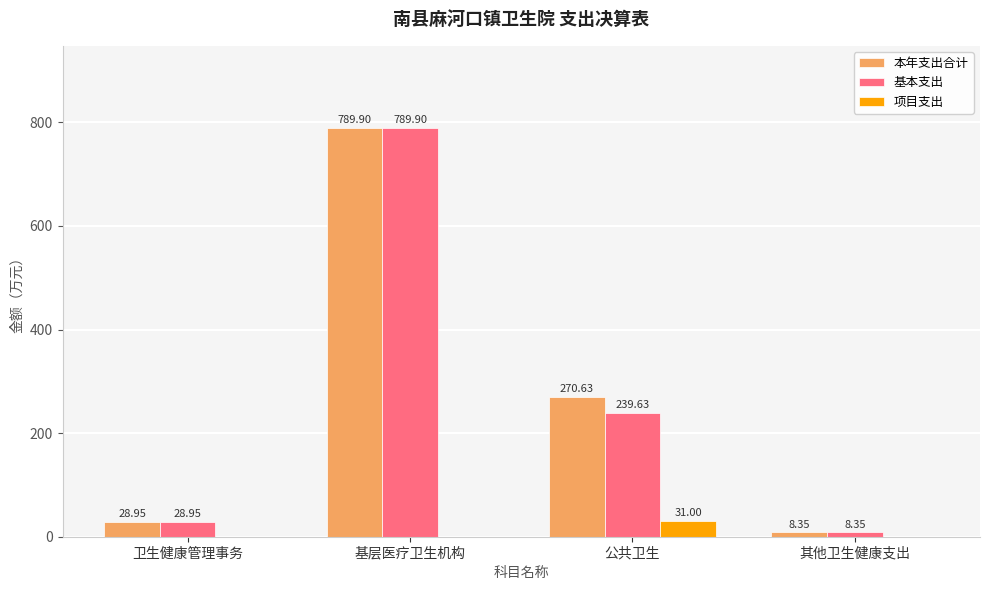

Count the 项目支出 values in the range 0 to 31.

4